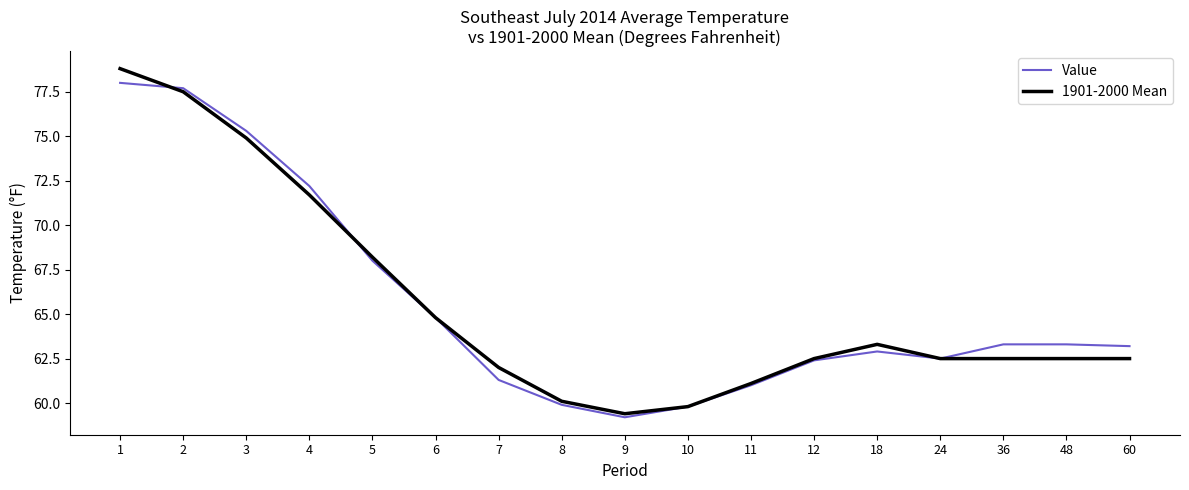

What is the spread (max minus min) of values at 60?

0.7